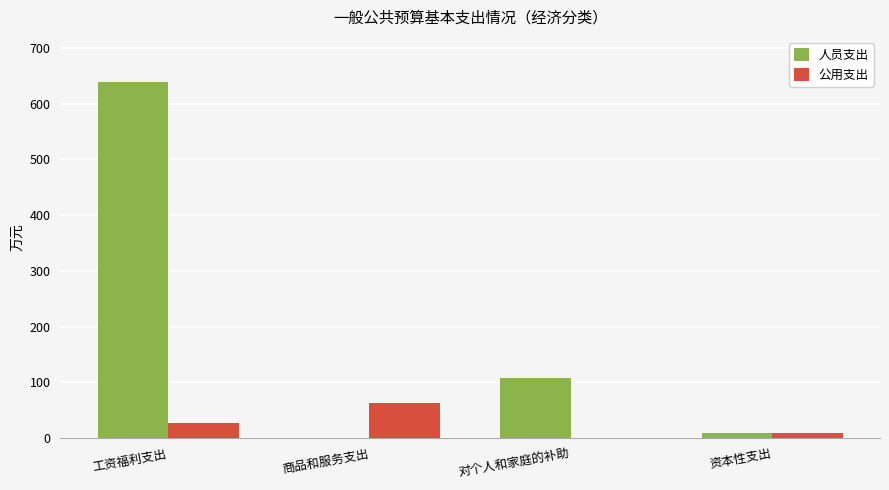

The value of 人员支出 at 对个人和家庭的补助 is 47.8. True or false?

False